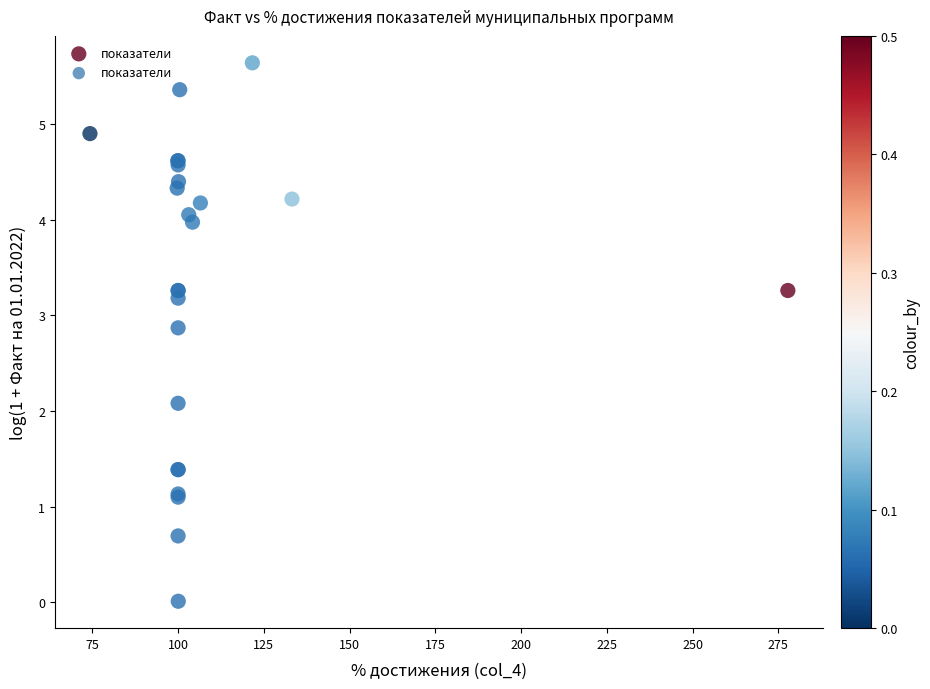

What Y value in the scatter plot is closest to 2?

2.1